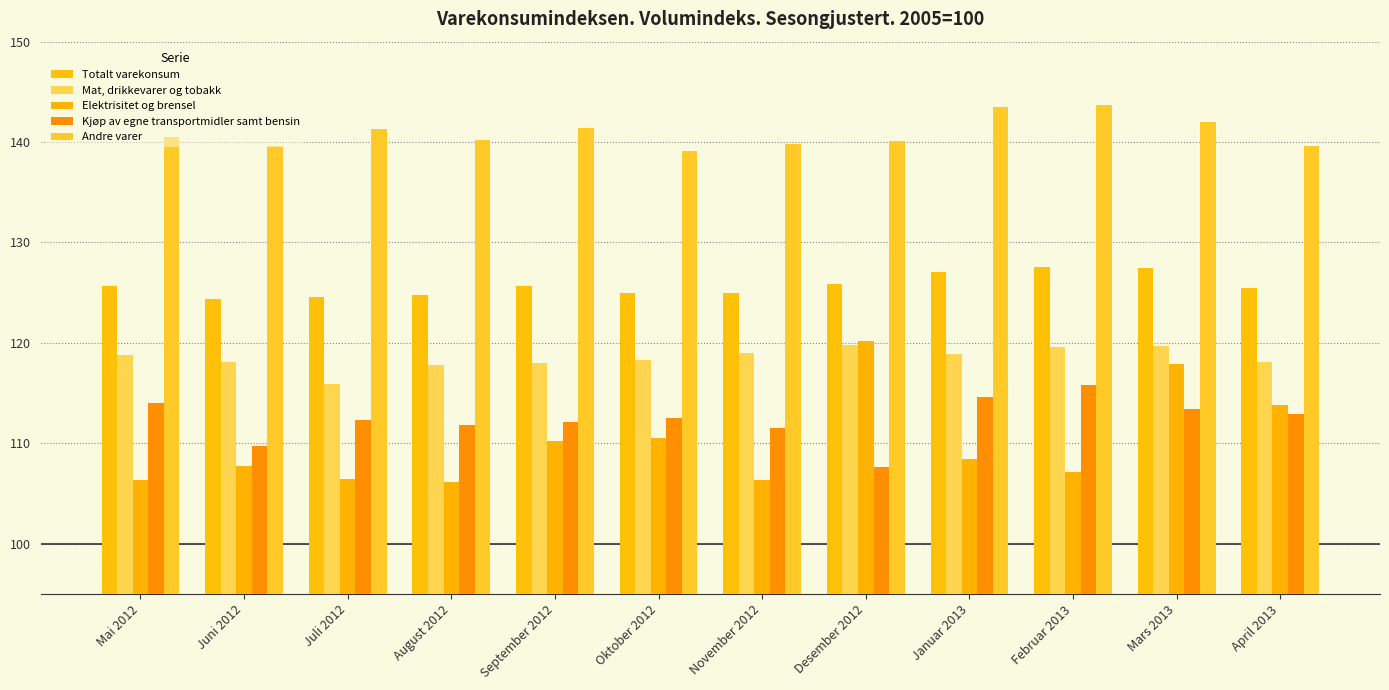

What is the label of the 7th bar from the right?

Oktober 2012